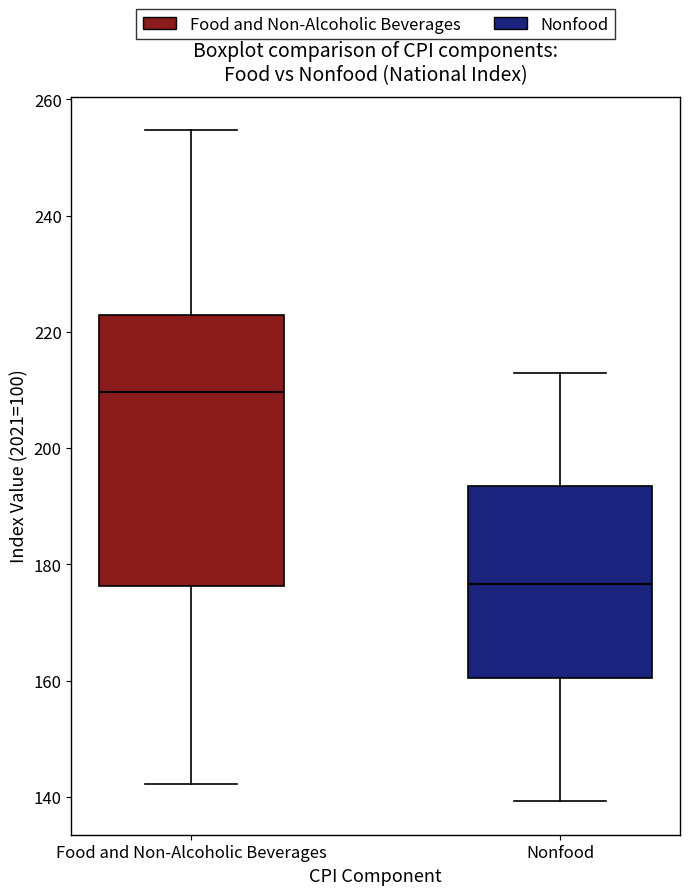

Reading left to right, read every box against the y-axis: the position of its median line, the range the box covers, and the ends of its whiskers. The values are not printed on the chart, so give them approximately, as read against the axis.

Food and Non-Alcoholic Beverages: median 210, box 176 to 222, whiskers 142 to 254
Nonfood: median 176, box 160 to 194, whiskers 140 to 212